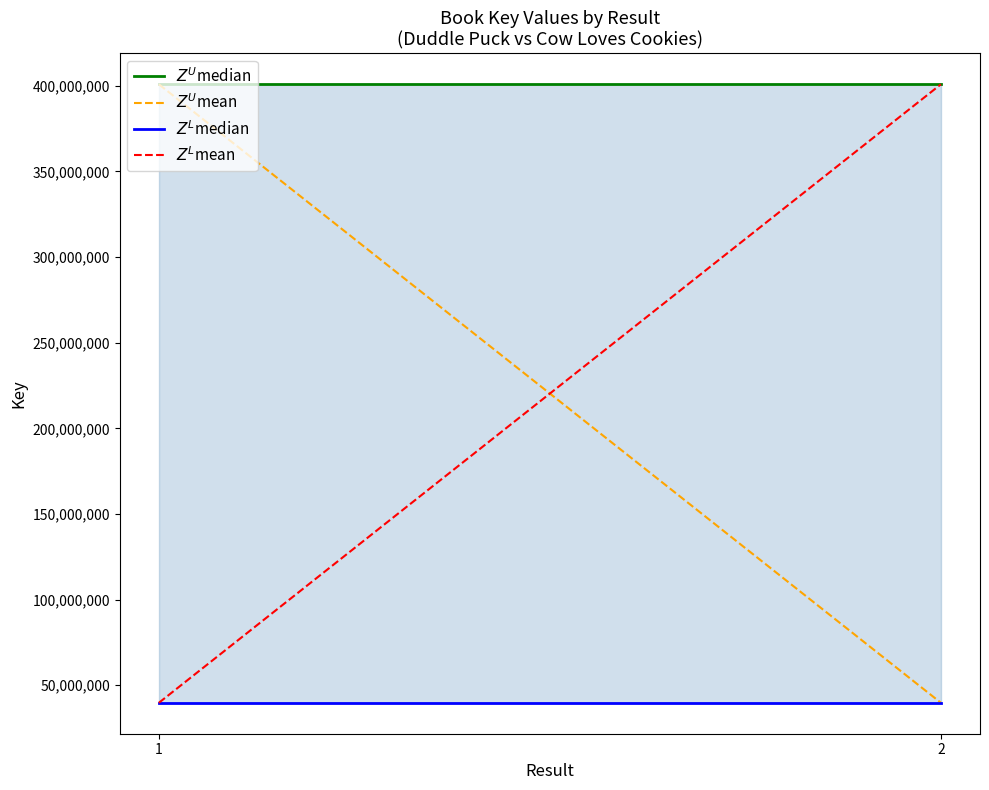

How many lines are shown in the chart?

4